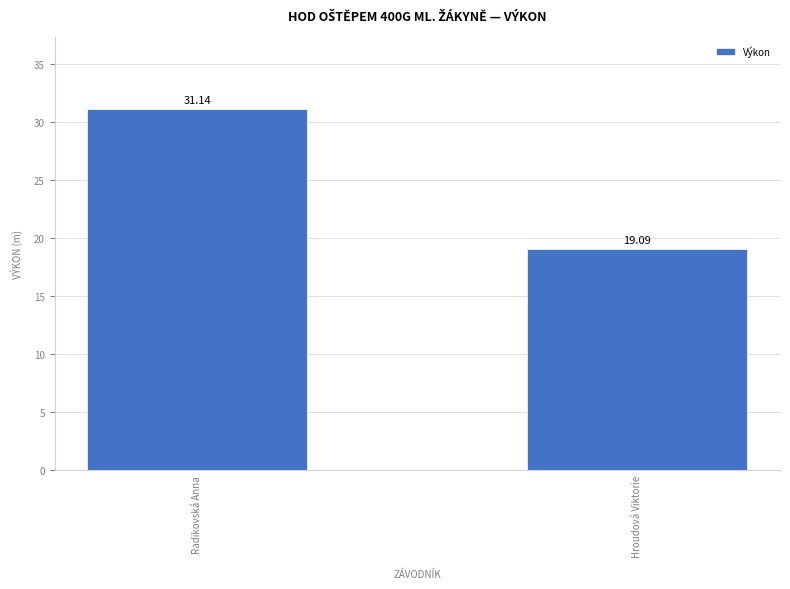

Where does the data first go above 31?

Radikovská Anna